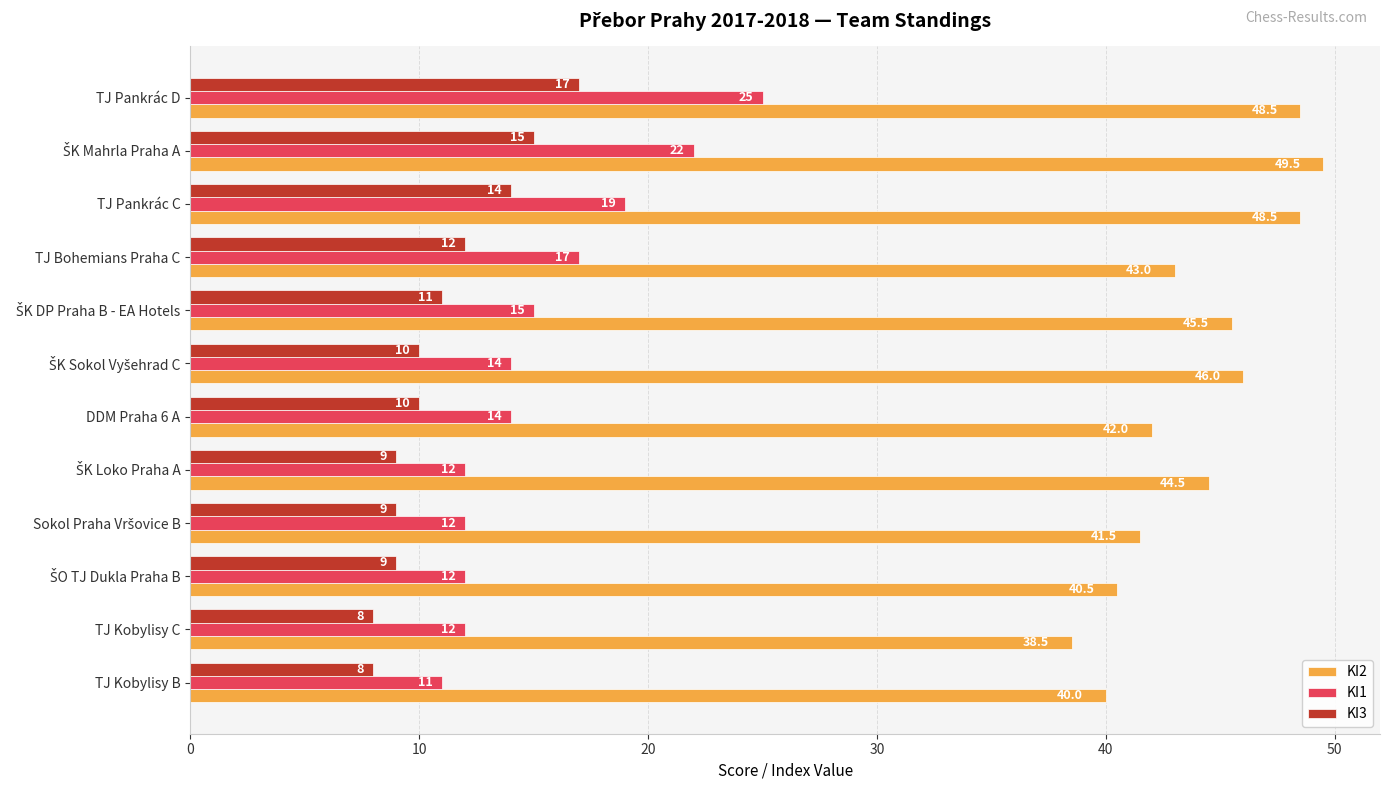

What is the spread (max minus min) of values at TJ Bohemians Praha C?

31.0